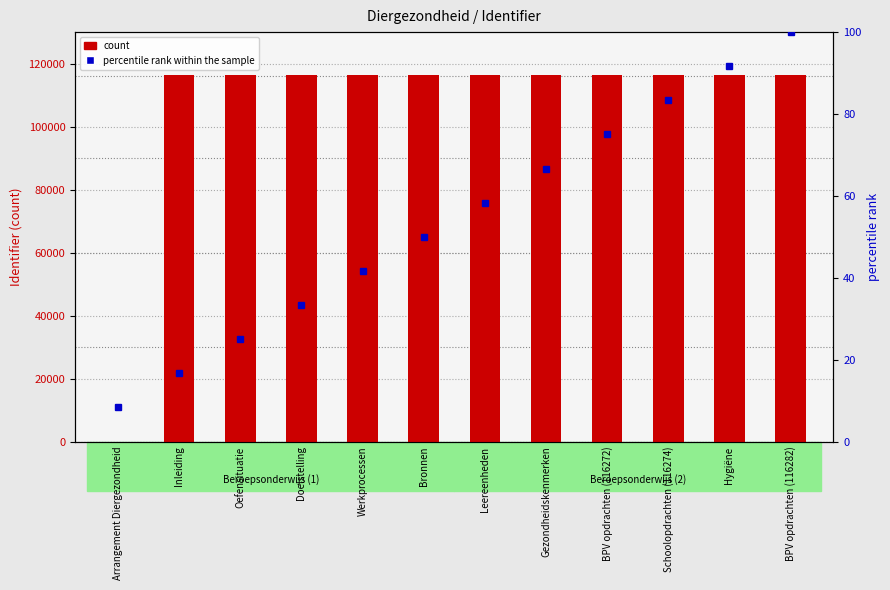

What is the total value across all series at Doelstelling?

116296.3